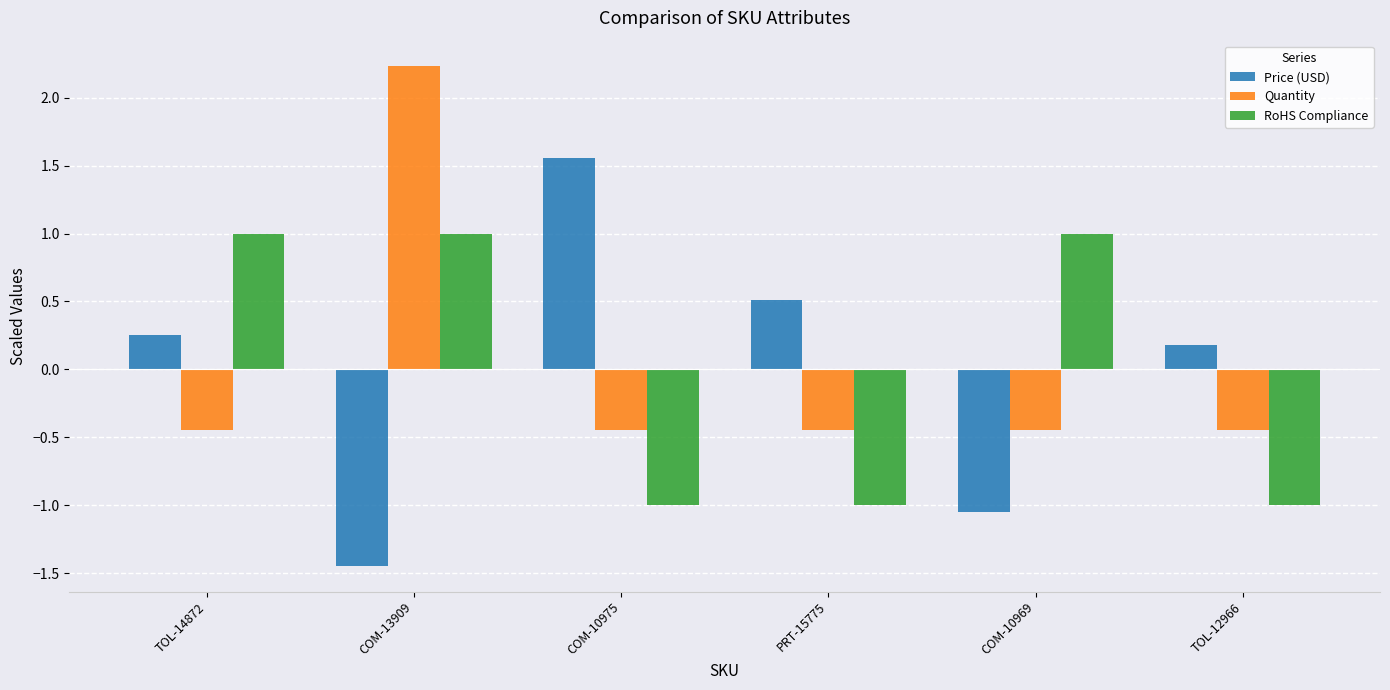

Which series has the largest range (max minus min)?

Price (USD)